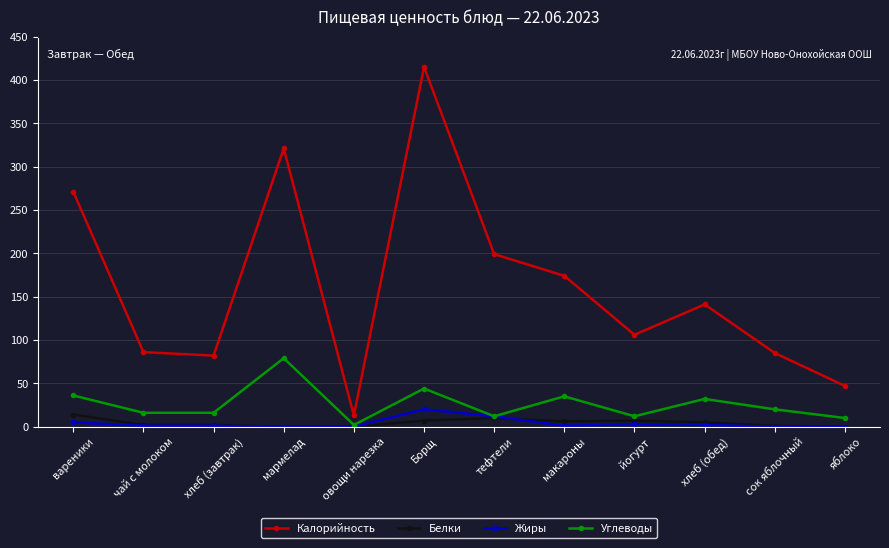

What is the value of the Углеводы point at the 6th from the left?

44